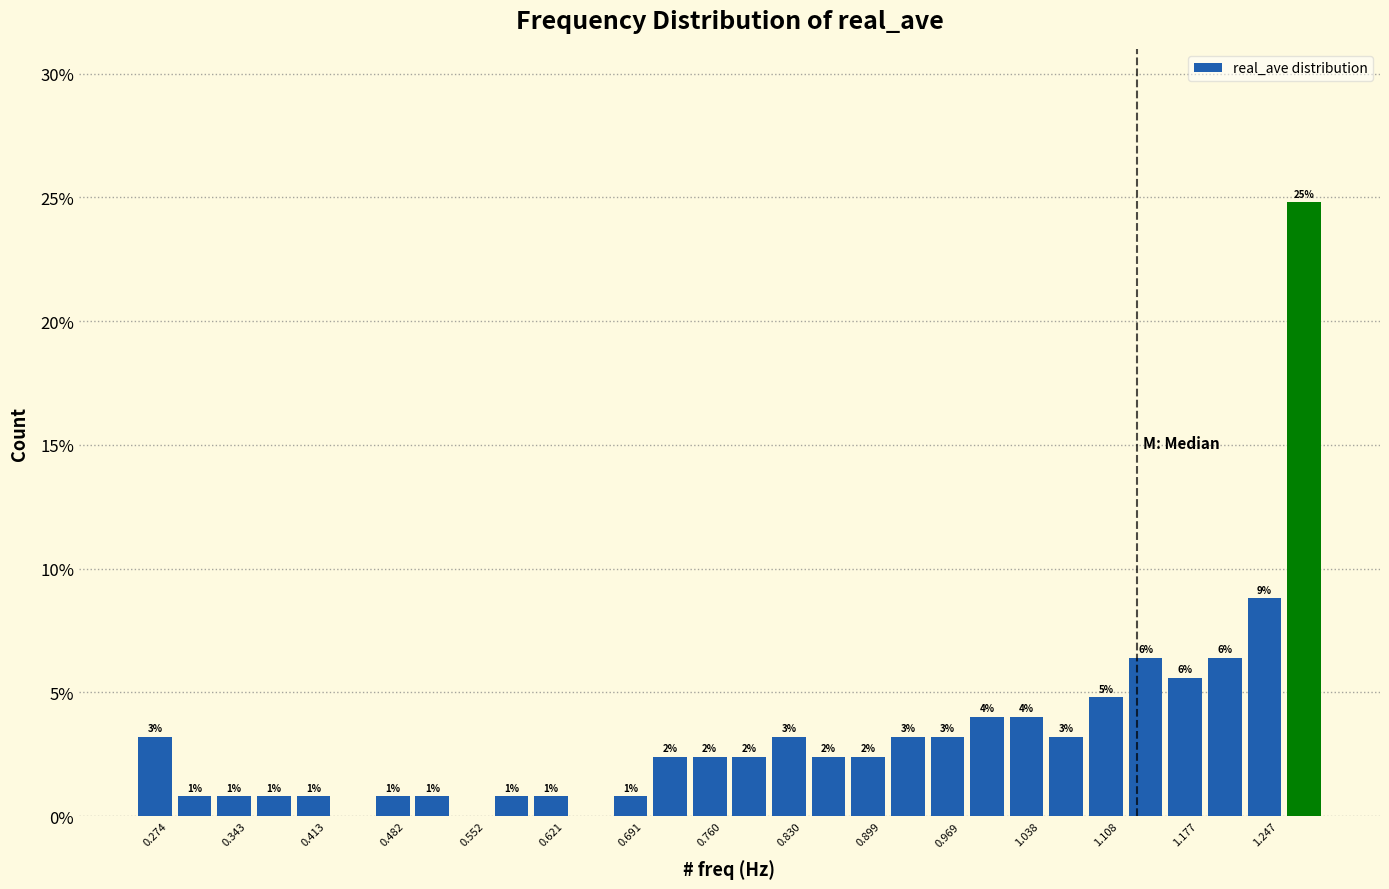

Around what value on the x-axis is the tallest bar? Give the approximate position of its centre, as read against the axis.

1.28